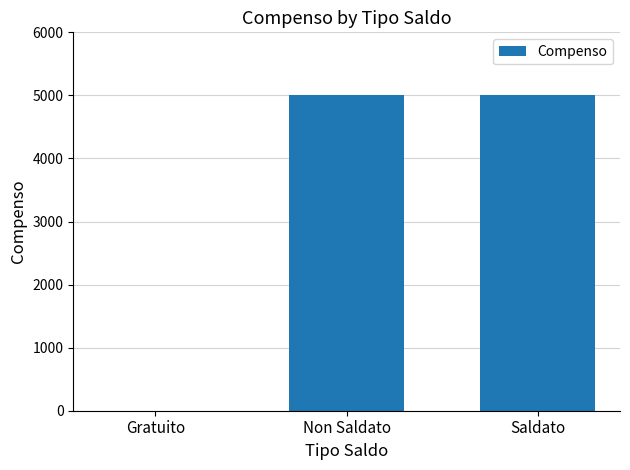

What is the greatest value displayed?

5004